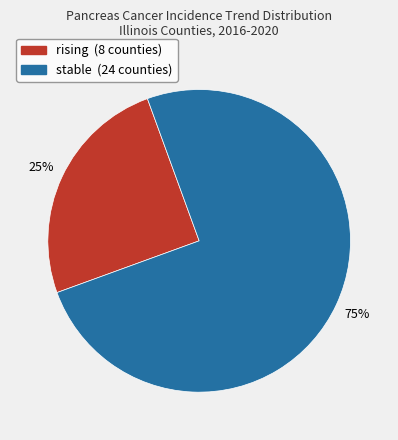

To the nearest percent, what portion does rising represent?

25%